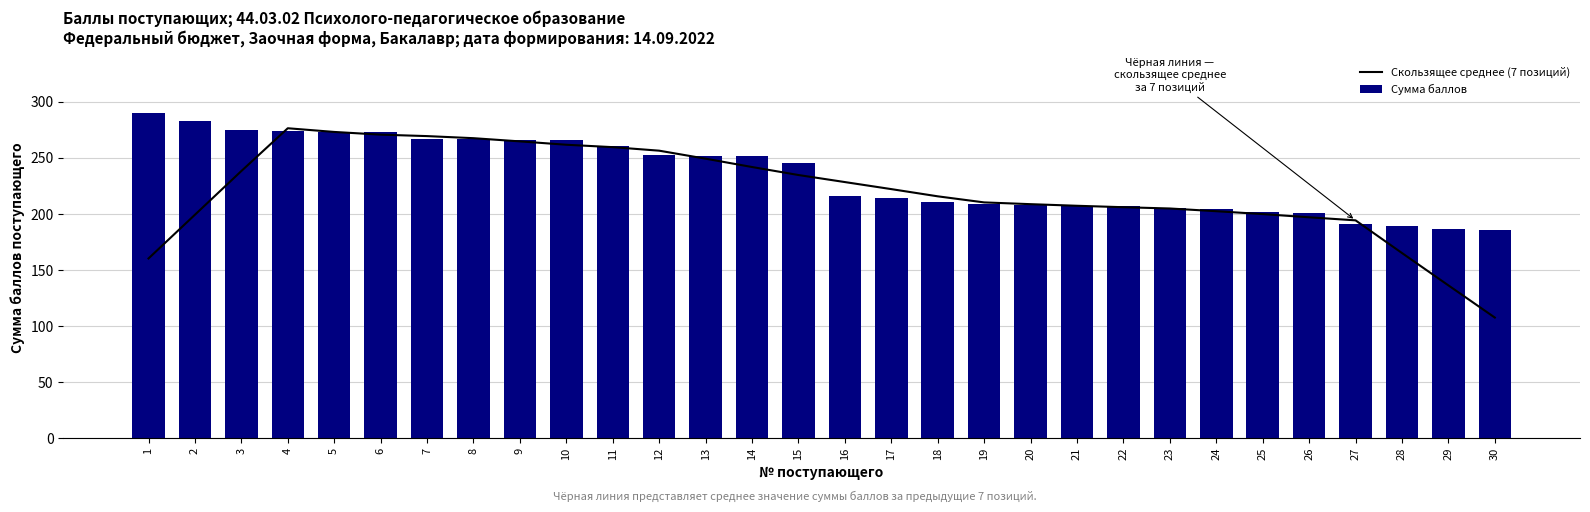

What is the maximum value for Сумма баллов?

290